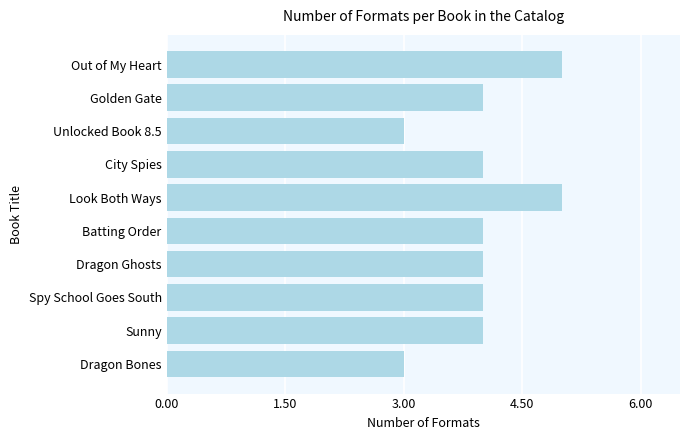

What is the change in value from Unlocked Book 8.5 to Batting Order?

+1